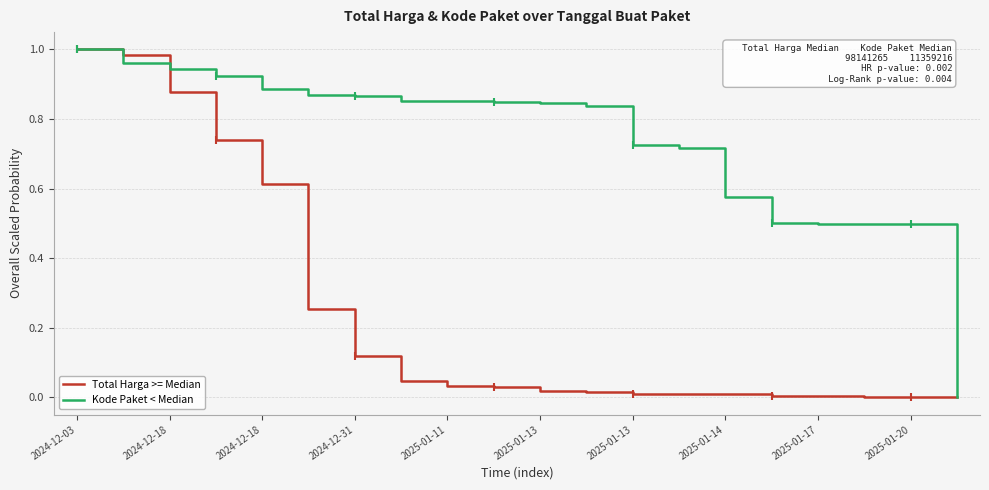

True or false: Kode Paket < Median and Total Harga >= Median cross at least once.

True